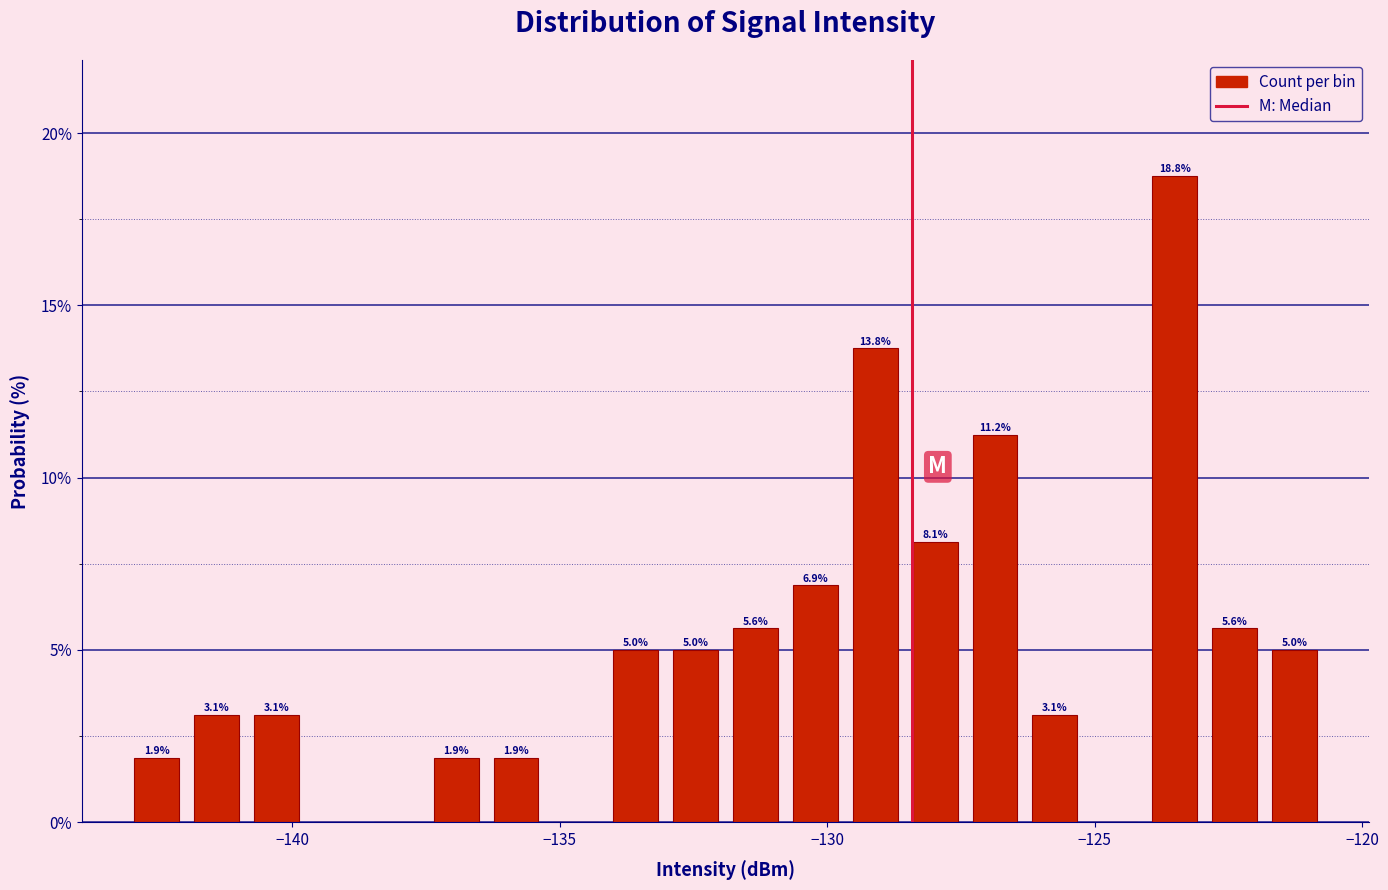

Around what value on the x-axis is the tallest bar? Give the approximate position of its centre, as read against the axis.

-123.5